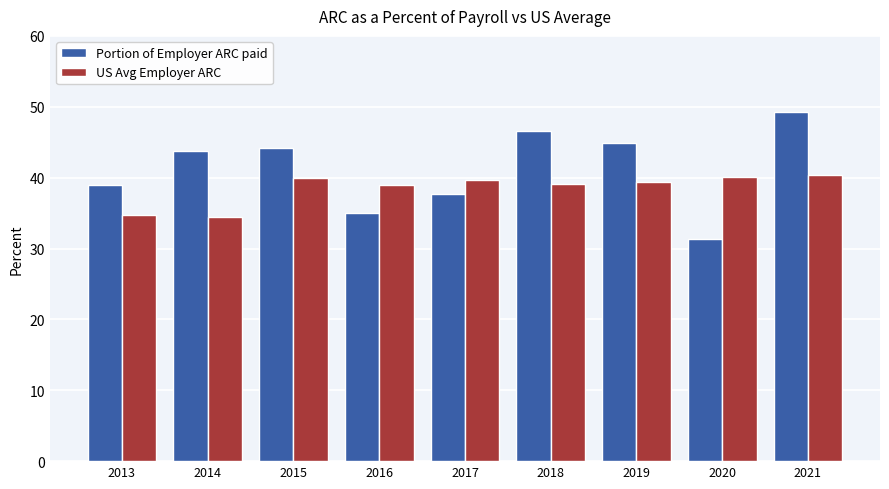

List the series in order of their peak value, highest first.

Portion of Employer ARC paid, US Avg Employer ARC